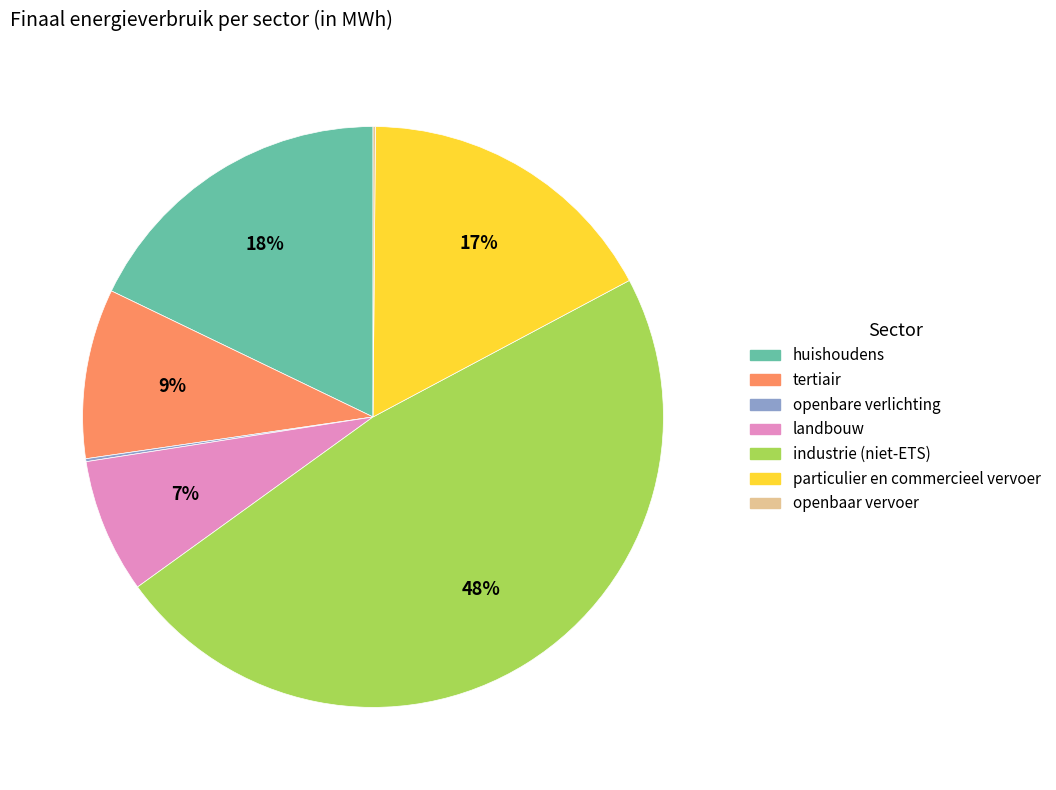

Does any single category account for the majority?

No